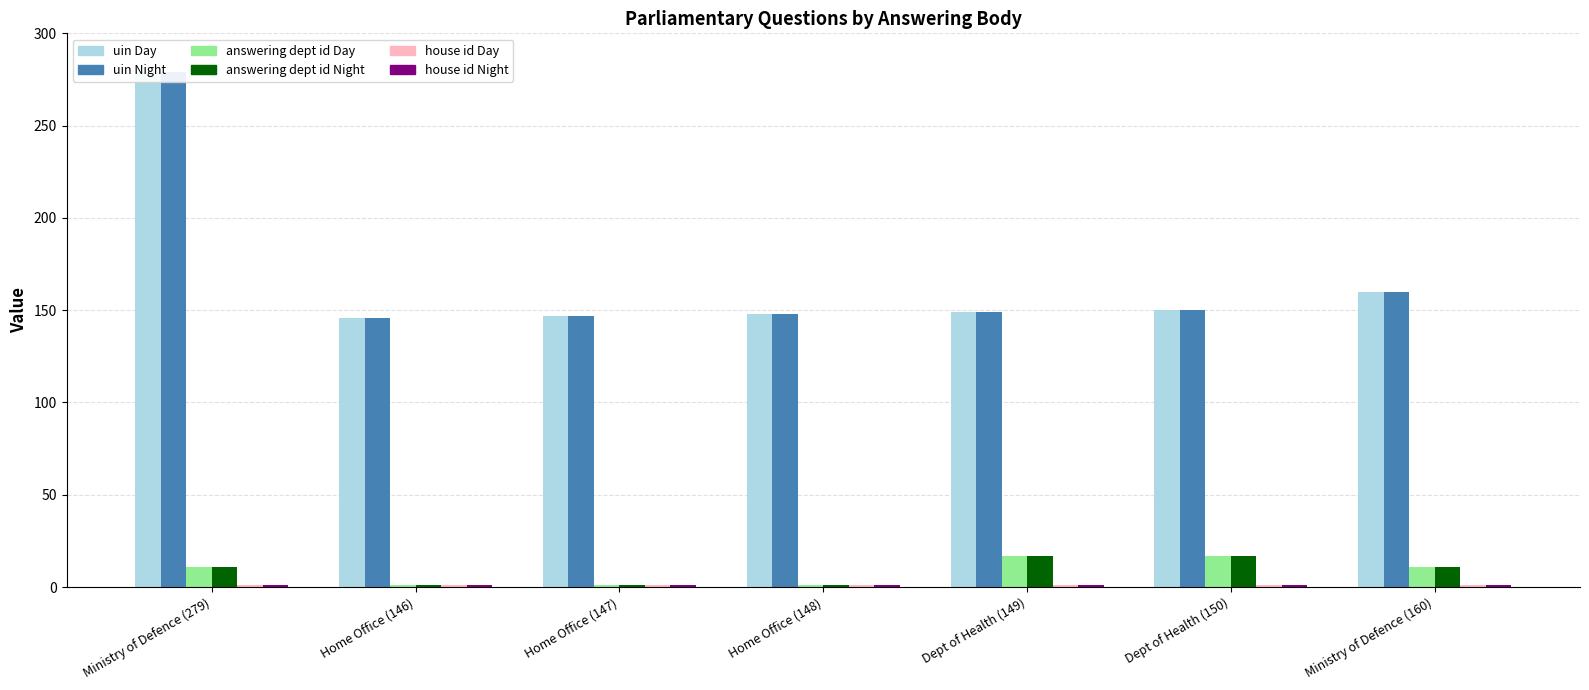

At which label does uin (dark) first exceed 149?

Ministry of Defence (279)